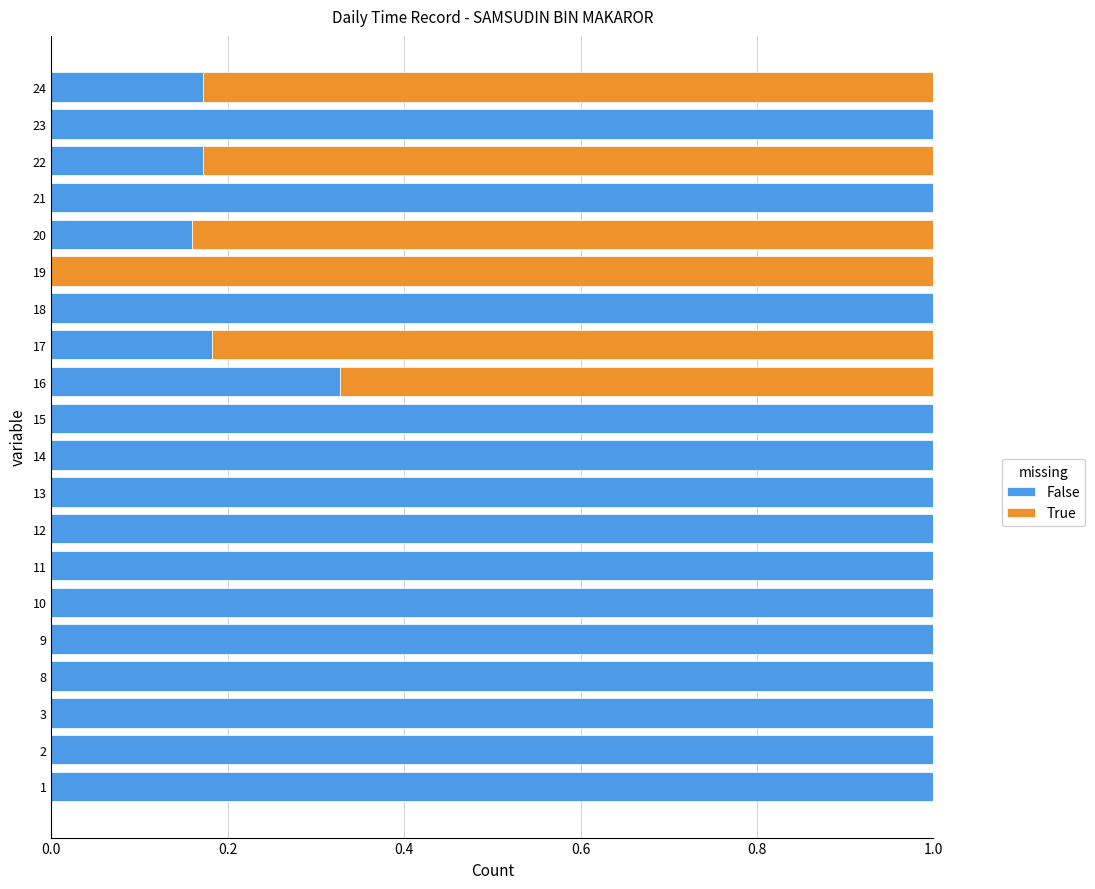

What is the total value across all series at 18?

1.0